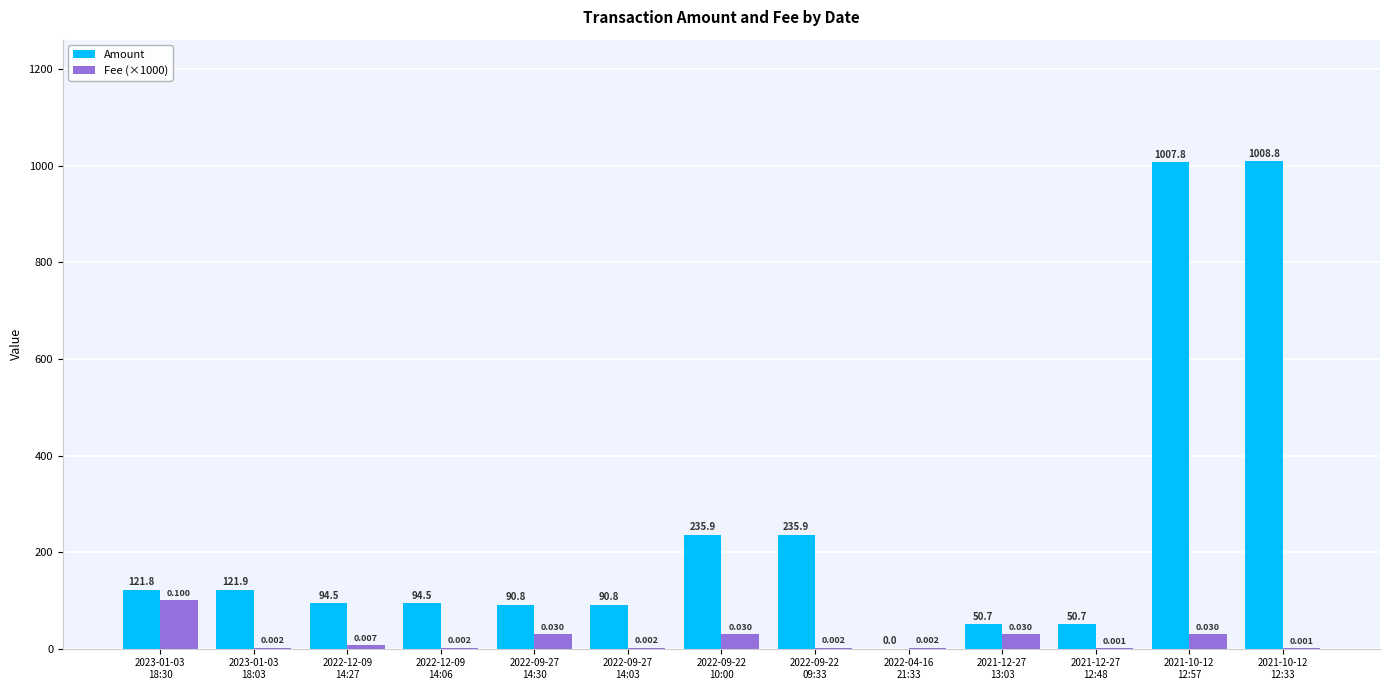

Which series has the largest total across all categories?

Amount